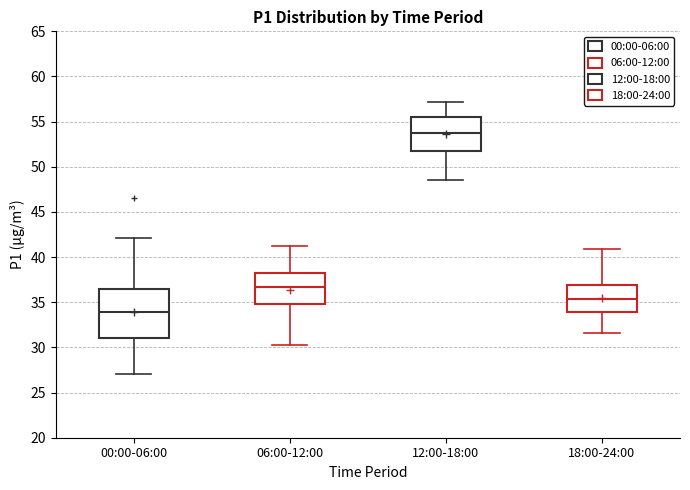

Comparing the boxes themselves (not the whiskers), which one is the tallest?

00:00-06:00